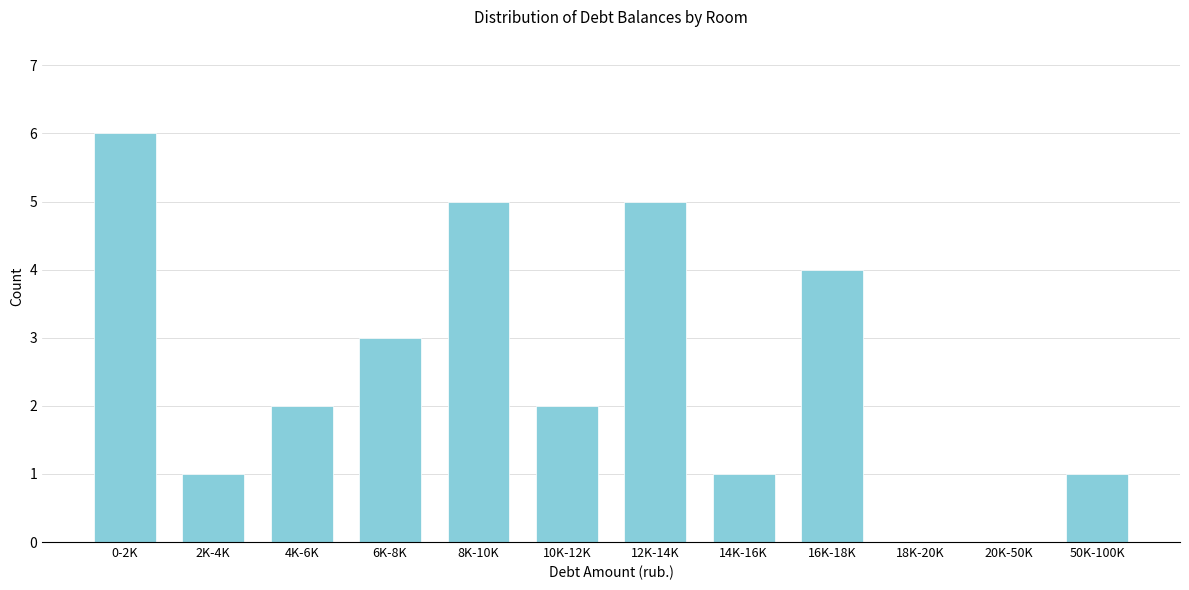

Reading right to left, extract all data points from this chart.

50K-100K=1	20K-50K=0	18K-20K=0	16K-18K=4	14K-16K=1	12K-14K=5	10K-12K=2	8K-10K=5	6K-8K=3	4K-6K=2	2K-4K=1	0-2K=6